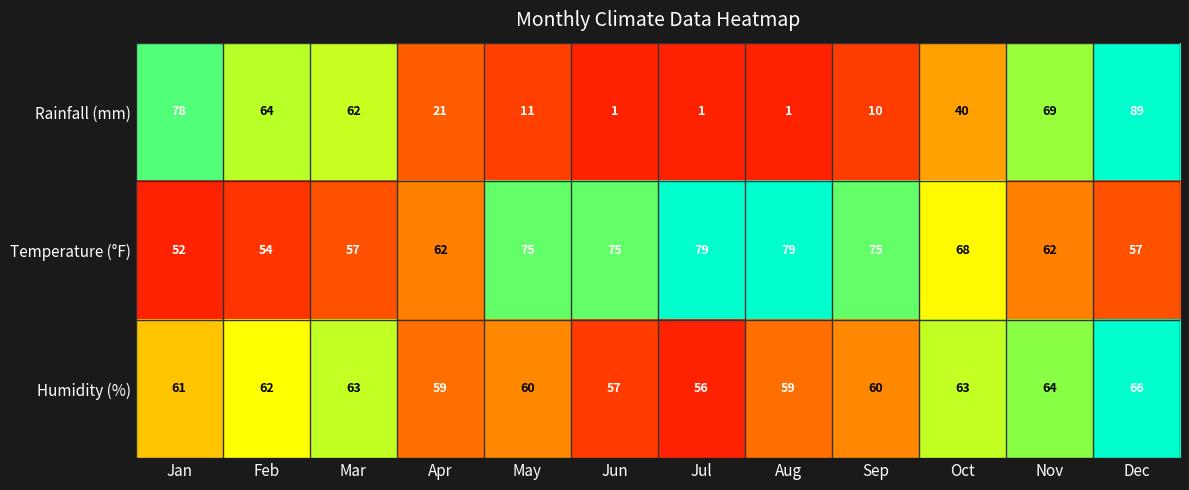

Count the number of data series in this chart.

3